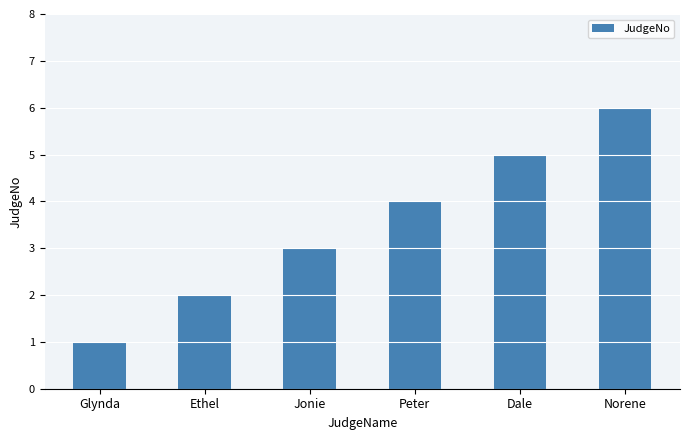

What is the average value?

4